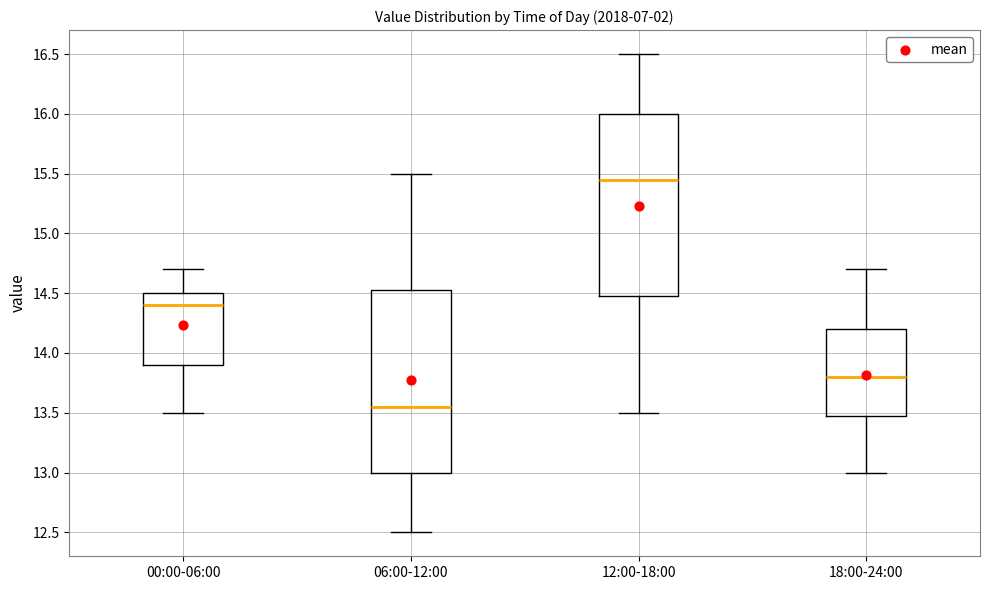

Reading left to right, transcribe this box plot: for each box, give where its median line is, the range the box spans, and where its two whiskers end, as read against the y-axis. The values are not printed on the chart, so give them approximately, as read against the axis.

00:00-06:00: median 14.40, box 13.90 to 14.50, whiskers 13.50 to 14.70
06:00-12:00: median 13.55, box 13.00 to 14.55, whiskers 12.50 to 15.50
12:00-18:00: median 15.45, box 14.50 to 16.00, whiskers 13.50 to 16.50
18:00-24:00: median 13.80, box 13.50 to 14.20, whiskers 13.00 to 14.70